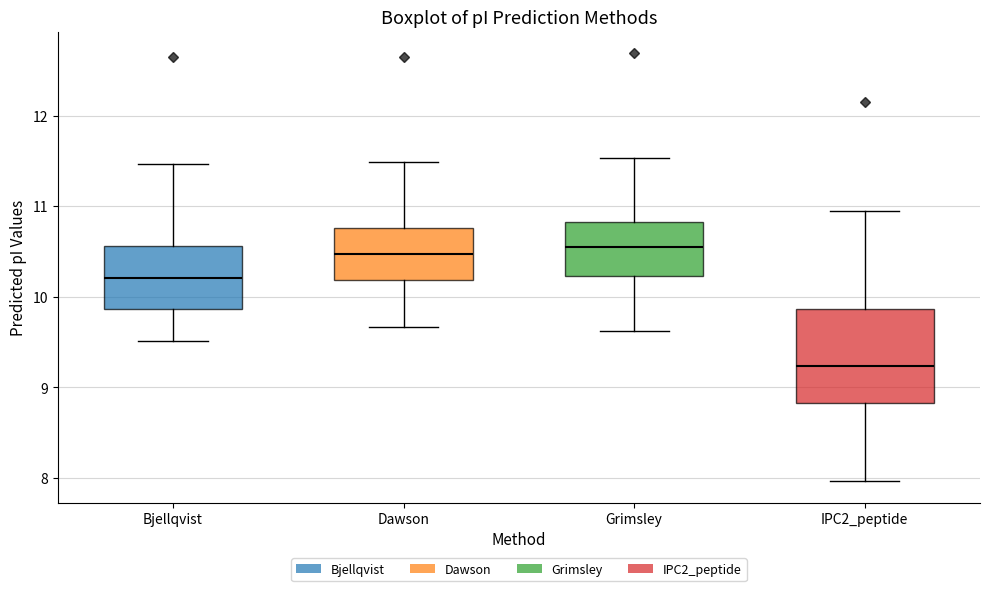

Reading left to right, read every box against the y-axis: the position of its median line, the range the box covers, and the ends of its whiskers. The values are not printed on the chart, so give them approximately, as read against the axis.

Bjellqvist: median 10.2, box 9.9 to 10.6, whiskers 9.5 to 11.5
Dawson: median 10.5, box 10.2 to 10.8, whiskers 9.7 to 11.5
Grimsley: median 10.5, box 10.2 to 10.8, whiskers 9.6 to 11.5
IPC2_peptide: median 9.2, box 8.8 to 9.9, whiskers 8.0 to 11.0